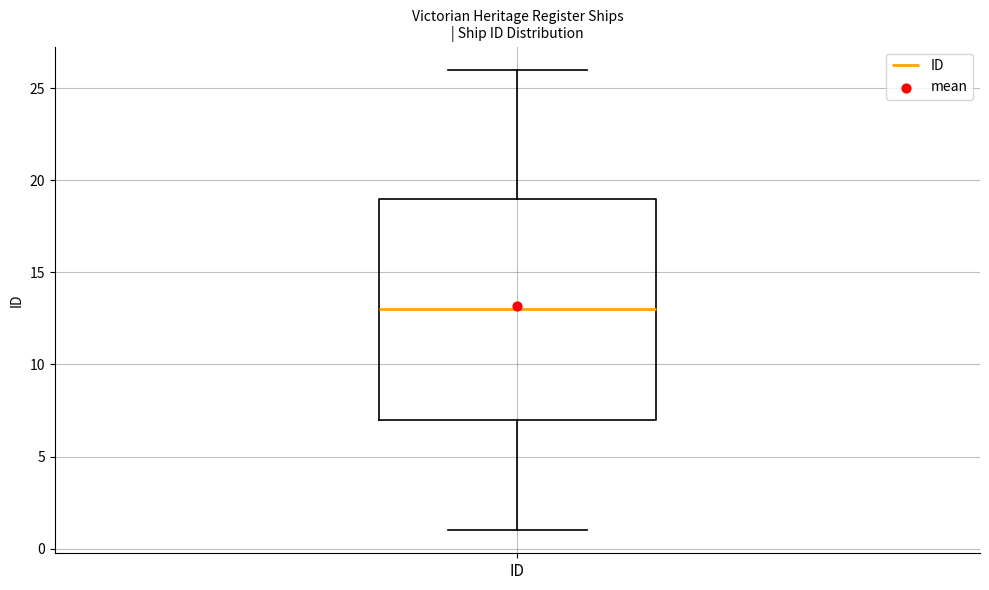

Where is the lower edge of the box for ID on the y-axis? The values are not printed on the chart, so give them approximately, as read against the axis.

7